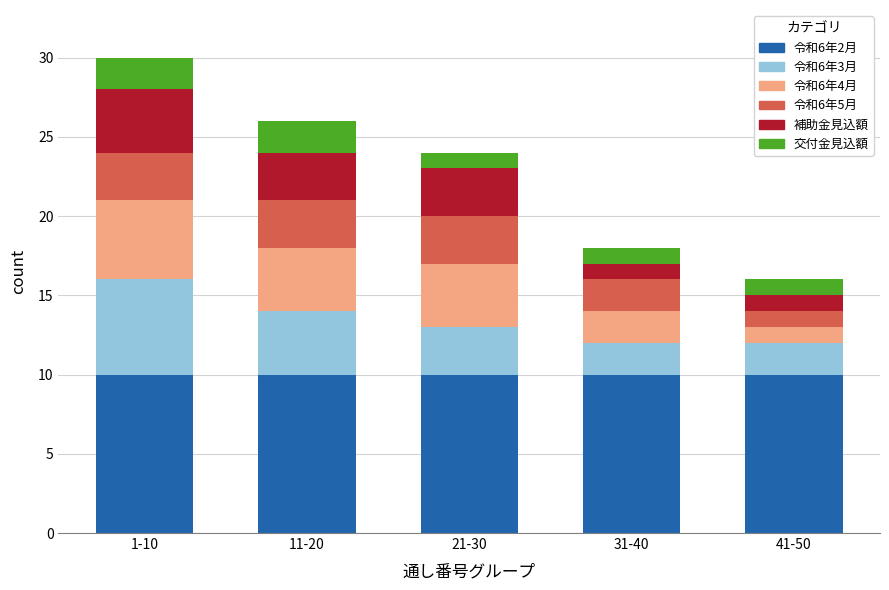

What is the total value across all series at 21-30?

24